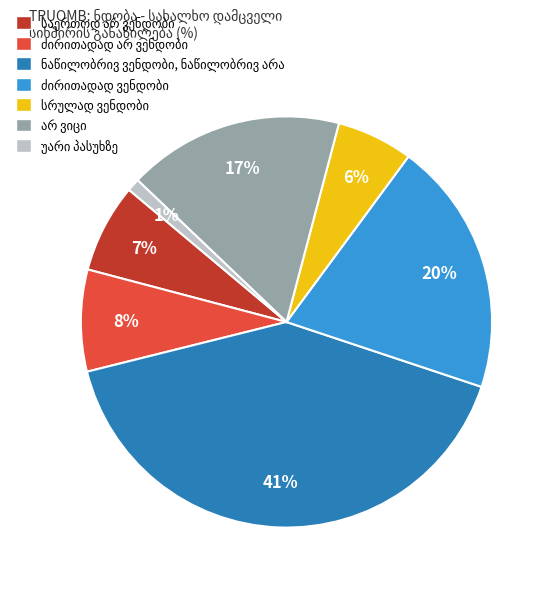

To the nearest percent, what is the difference between the largest and smallest slice percentages?

40%